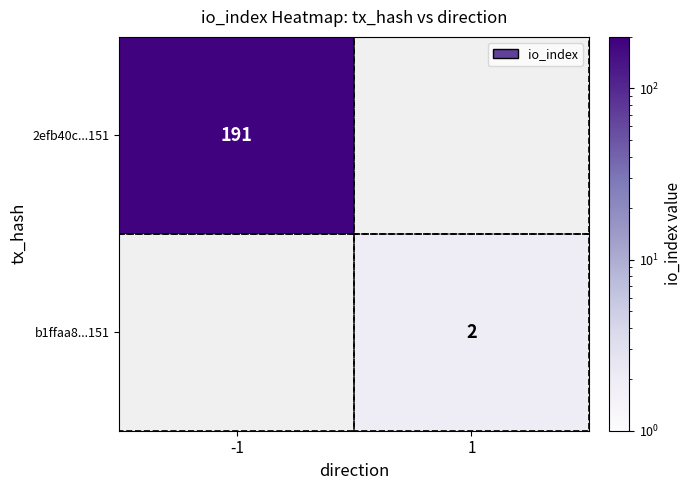

True or false: b1ffaa8...151 has a value of 2 at 1.

True